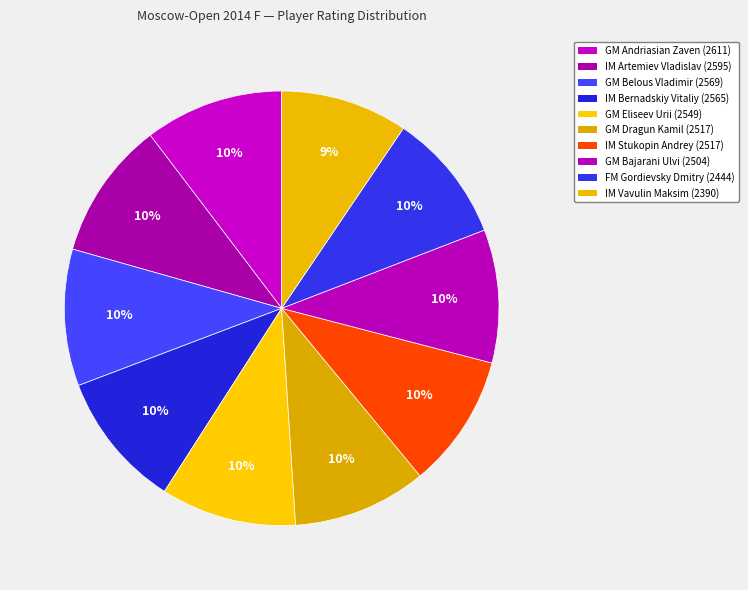

Count the number of slices in the pie.

10